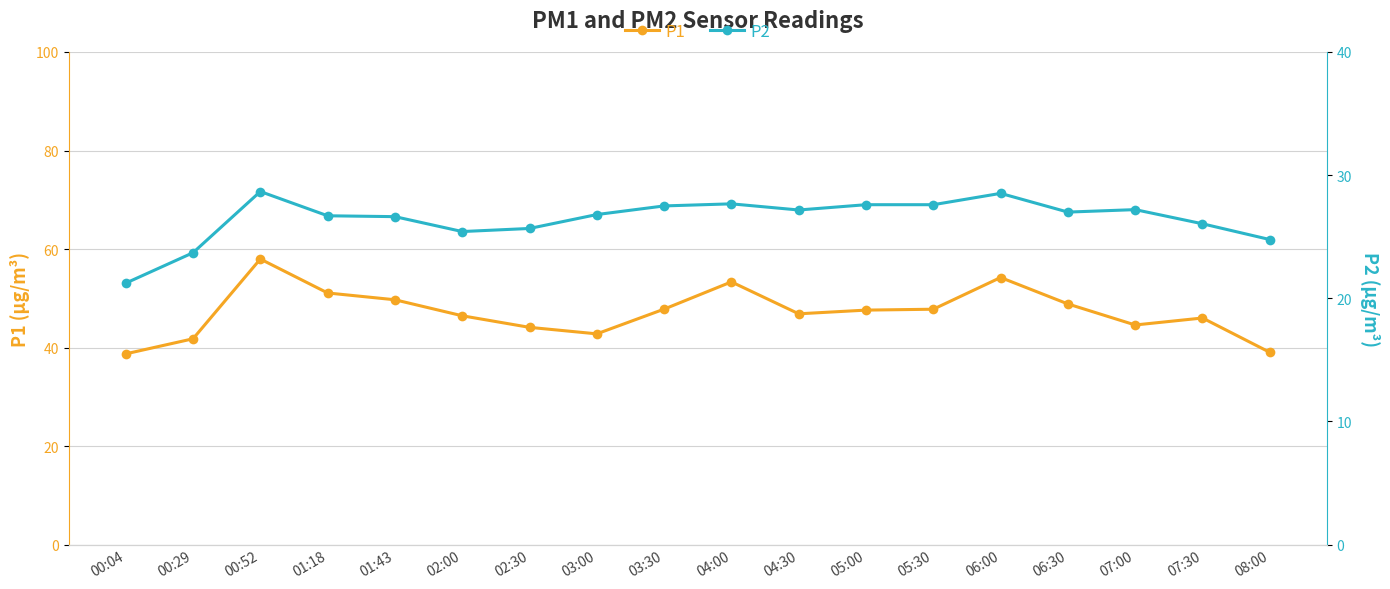

What is the label of the 2nd point from the right?

07:30